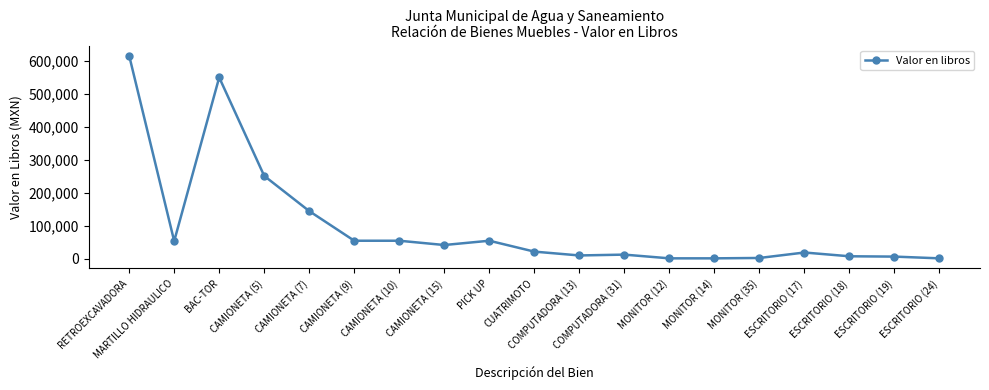

What is the value of the 8th point from the left?

42000.0